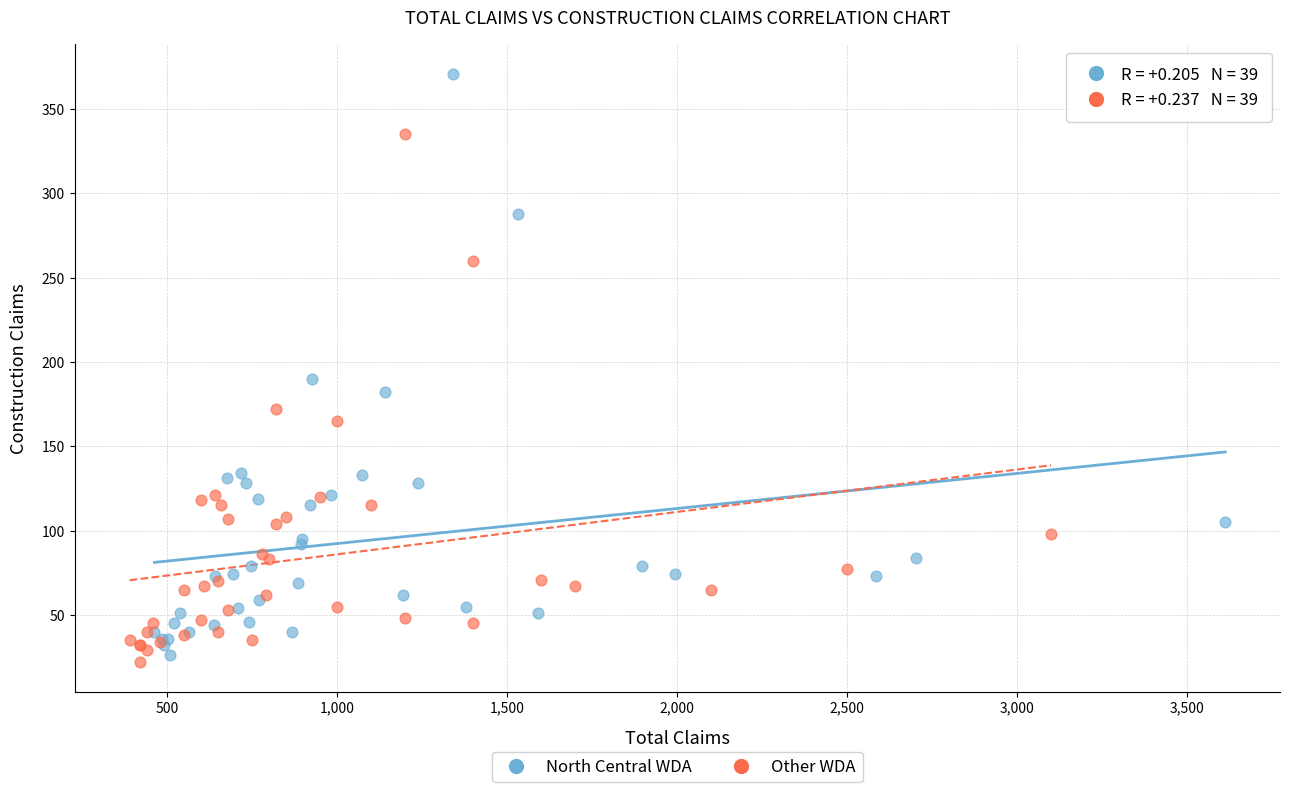

Which series has the largest Y range (max minus min)?

North Central WDA